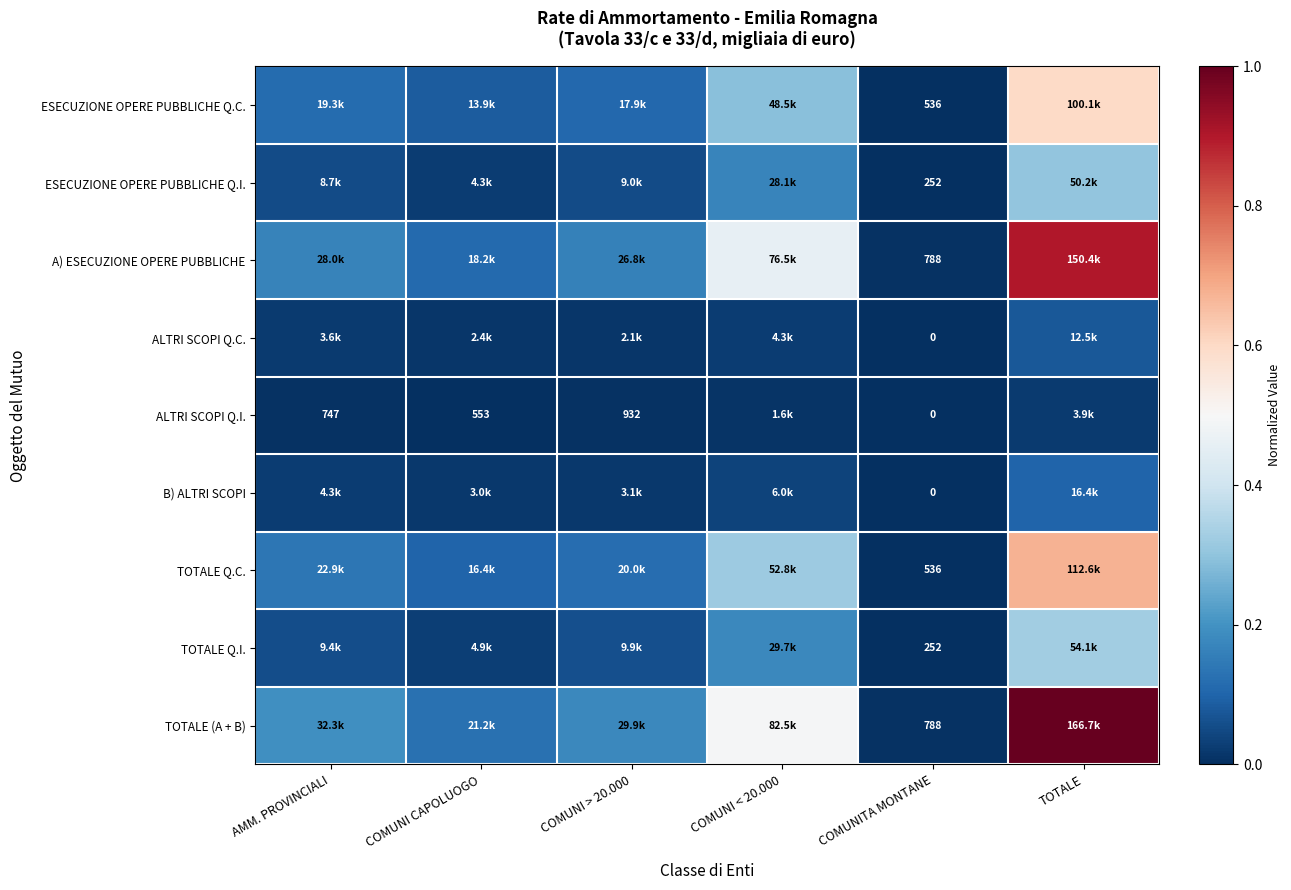

What is the approximate value of TOTALE Q.I. at COMUNI > 20.000?

0.1